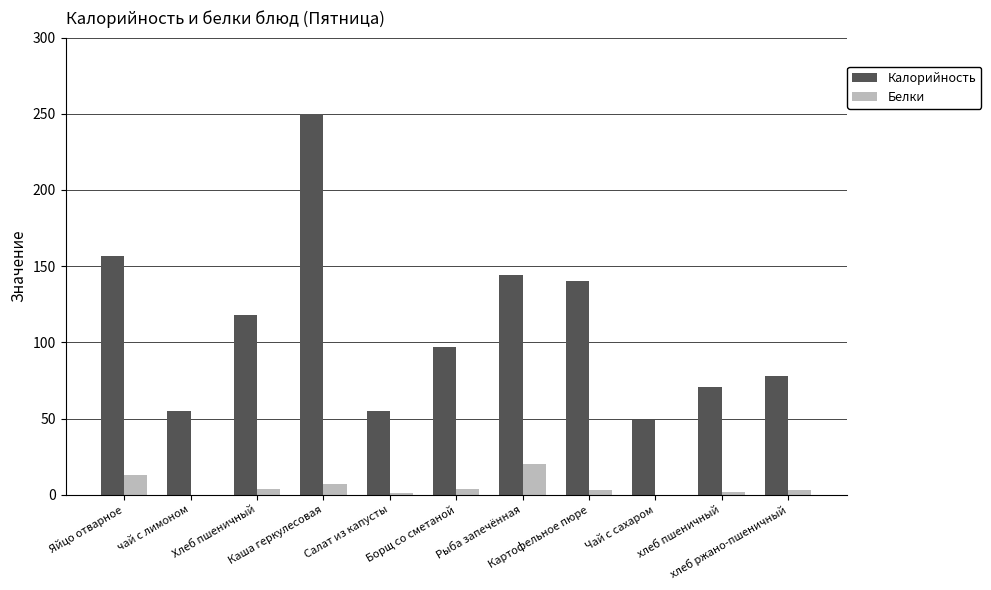

What is the maximum value shown in the chart?

250